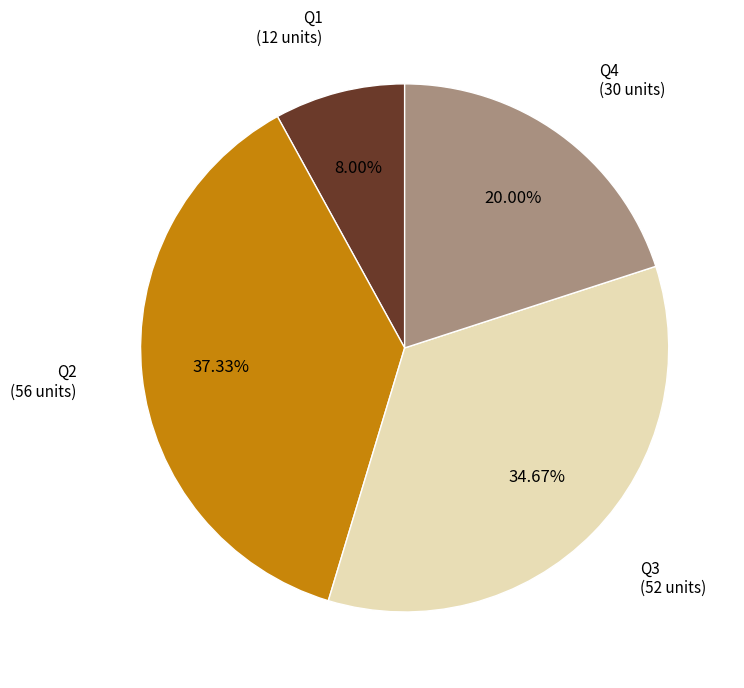

Is there a majority slice in this chart?

No